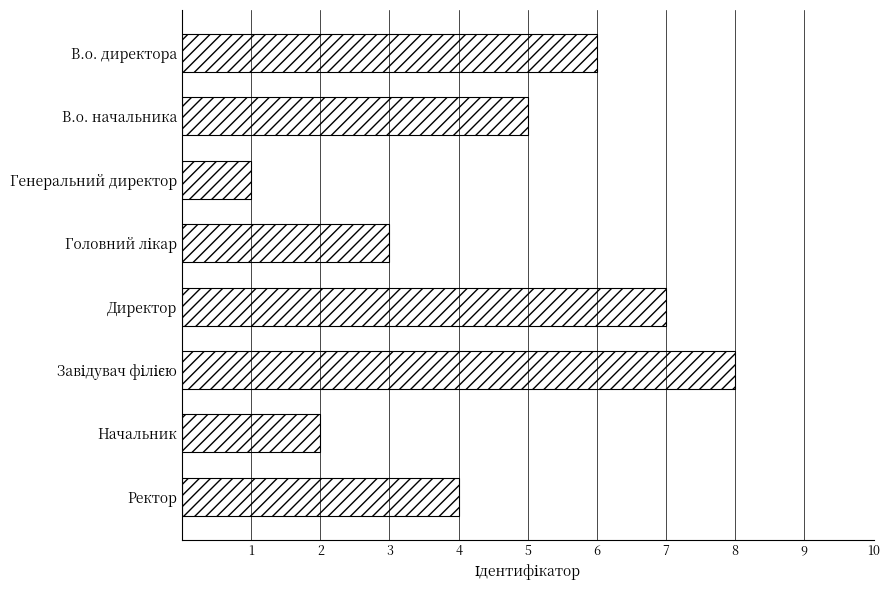

Where is the data nearest to the value 4?

Ректор